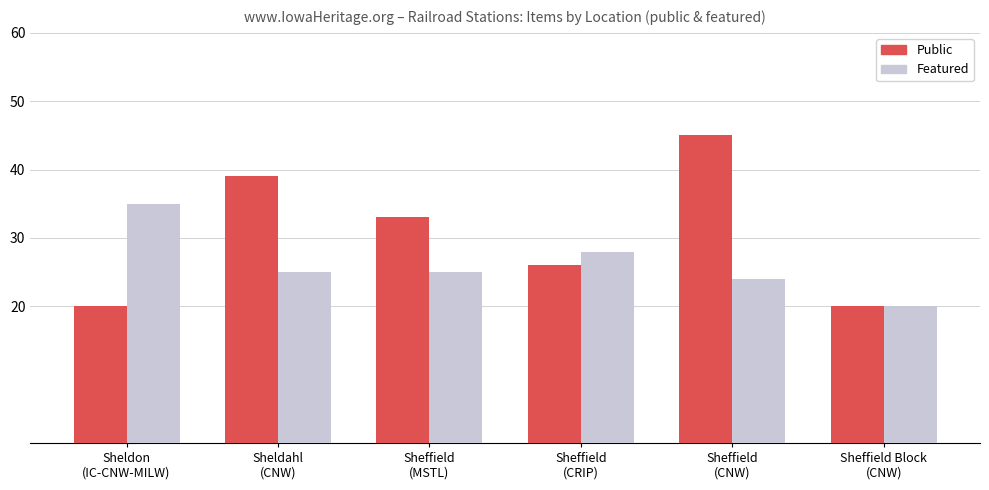

Count the number of data series in this chart.

2